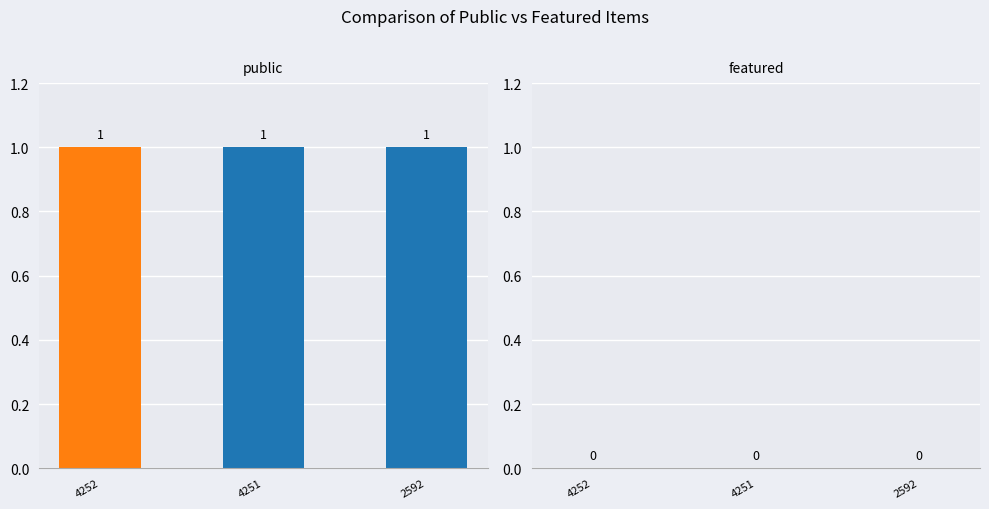

How many groups of bars are there?

3